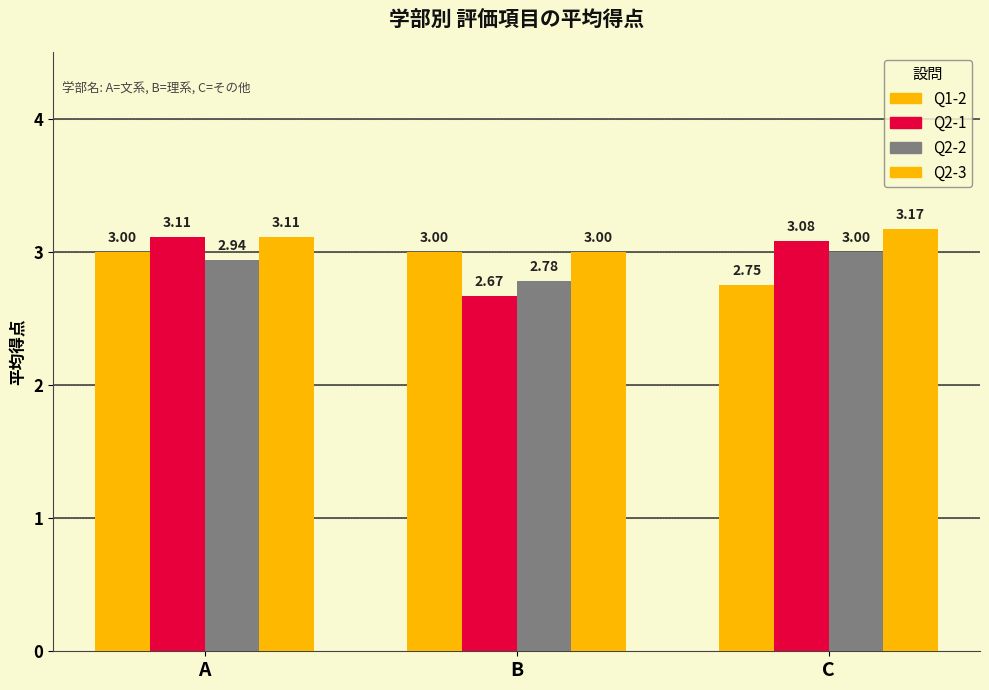

How many distinct data groups are displayed?

4